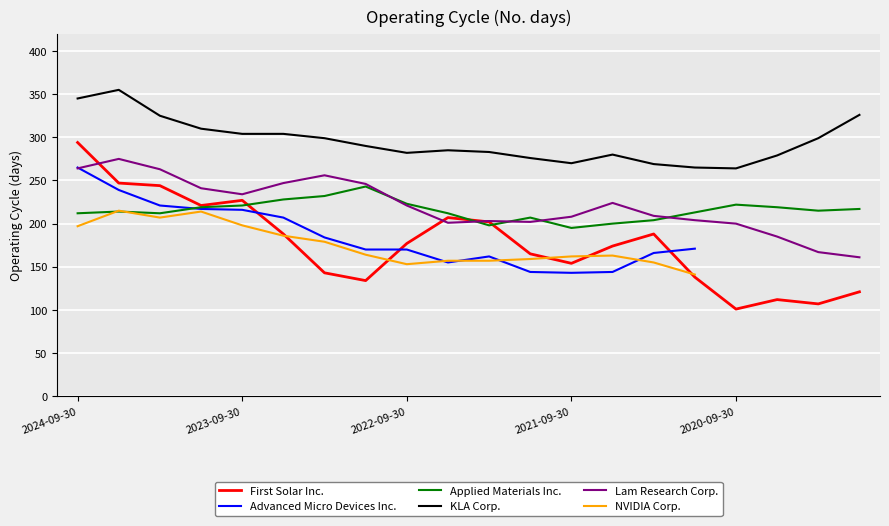

True or false: Lam Research Corp. and NVIDIA Corp. intersect in this chart.

False